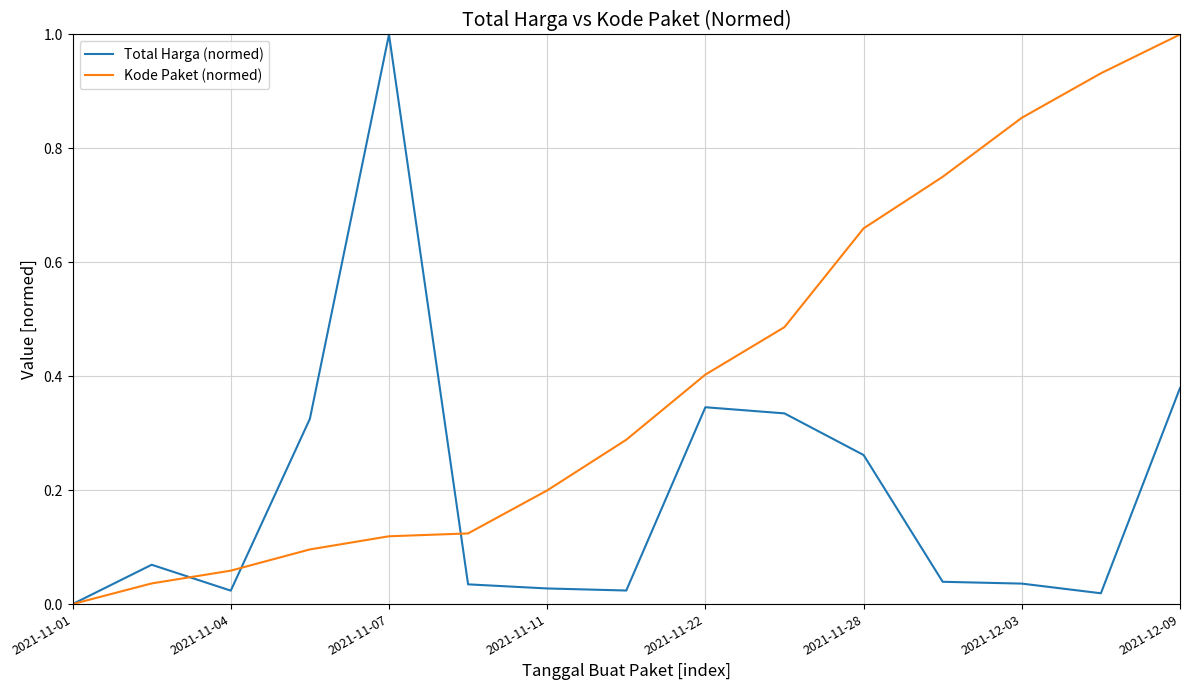

List the series in order of their overall mean, lowest first.

Total Harga (normed), Kode Paket (normed)